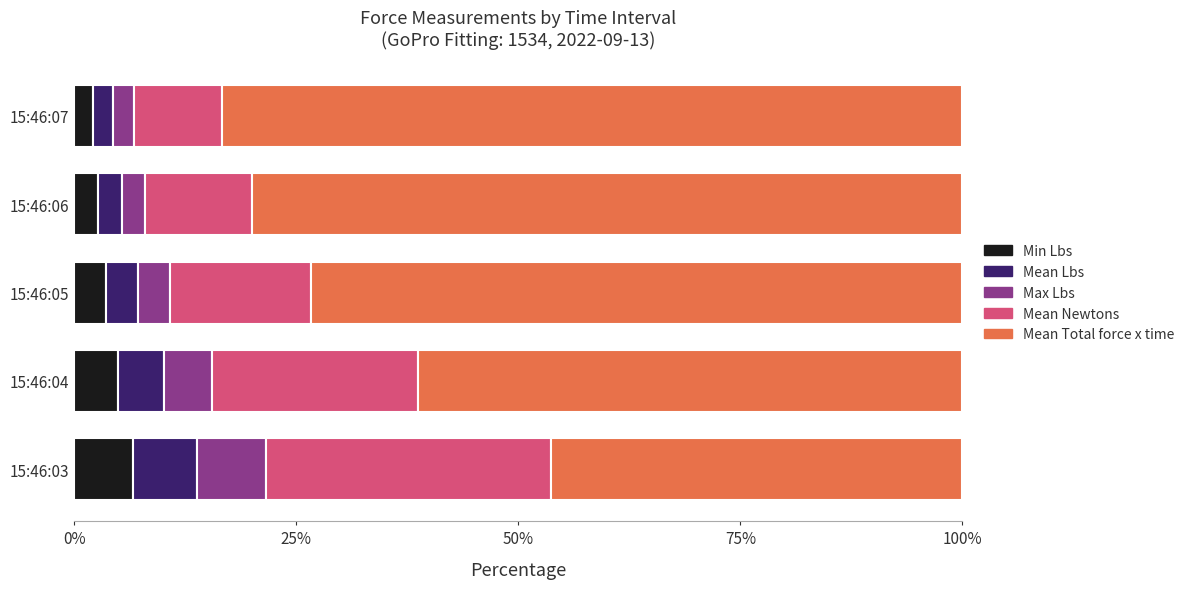

The value of Min Lbs at 15:46:03 is 6.6. True or false?

True